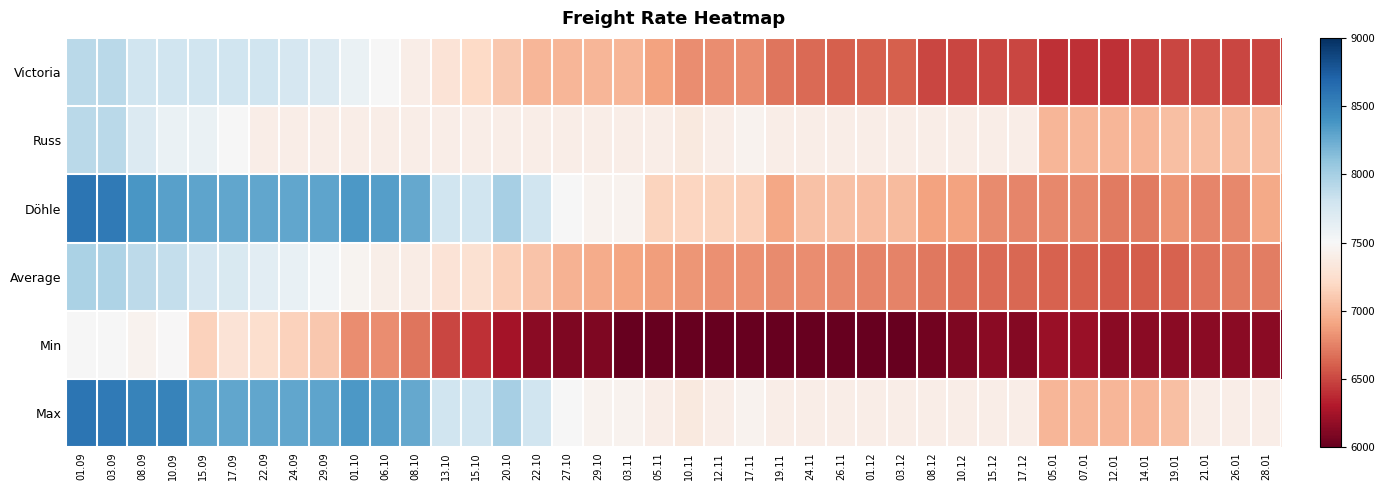

Between 13.10 and 08.09, which is larger?

08.09